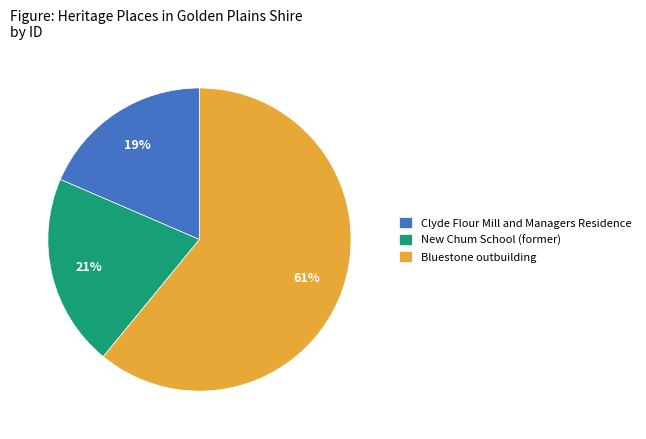

Rank the categories by value from lowest to highest.

Clyde Flour Mill and Managers Residence, New Chum School (former), Bluestone outbuilding